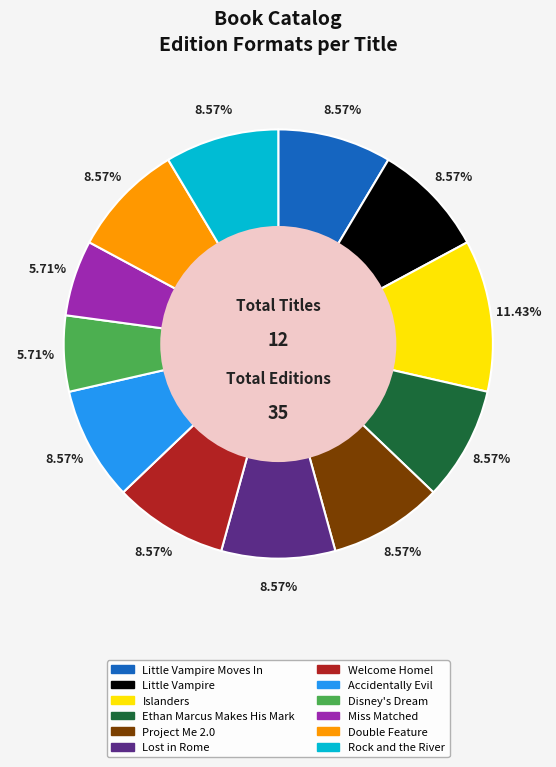

How many segments does this pie chart have?

12